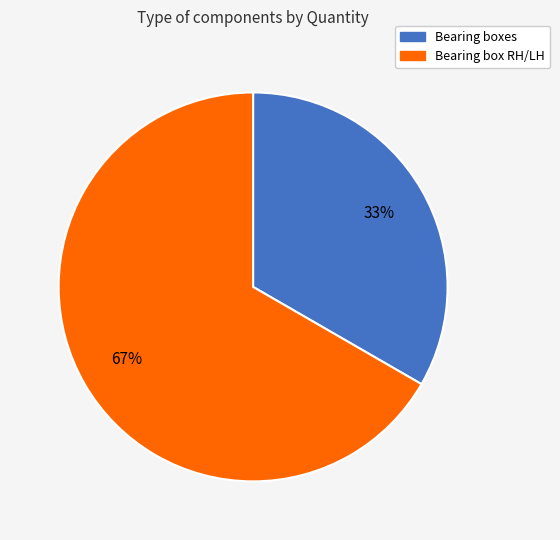

What is the ratio of the value at Bearing boxes to the value at Bearing box RH/LH?

0.5